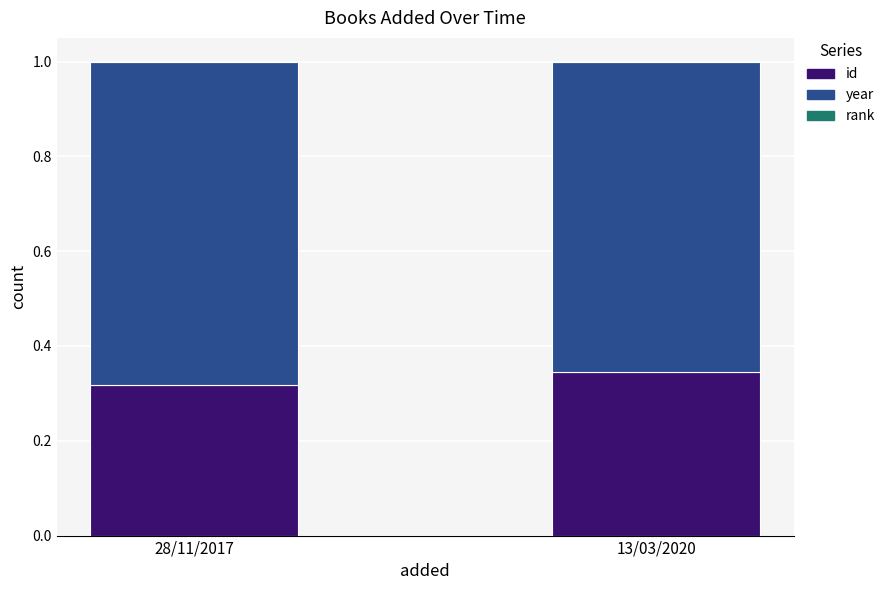

Count the number of data series in this chart.

3